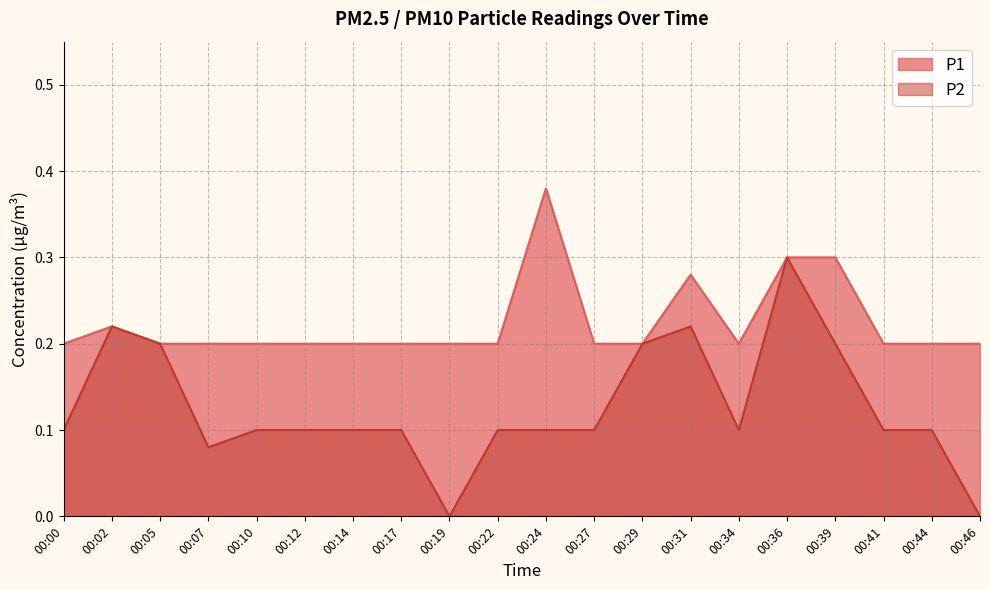

How many values in the P2 series exceed 0?

18